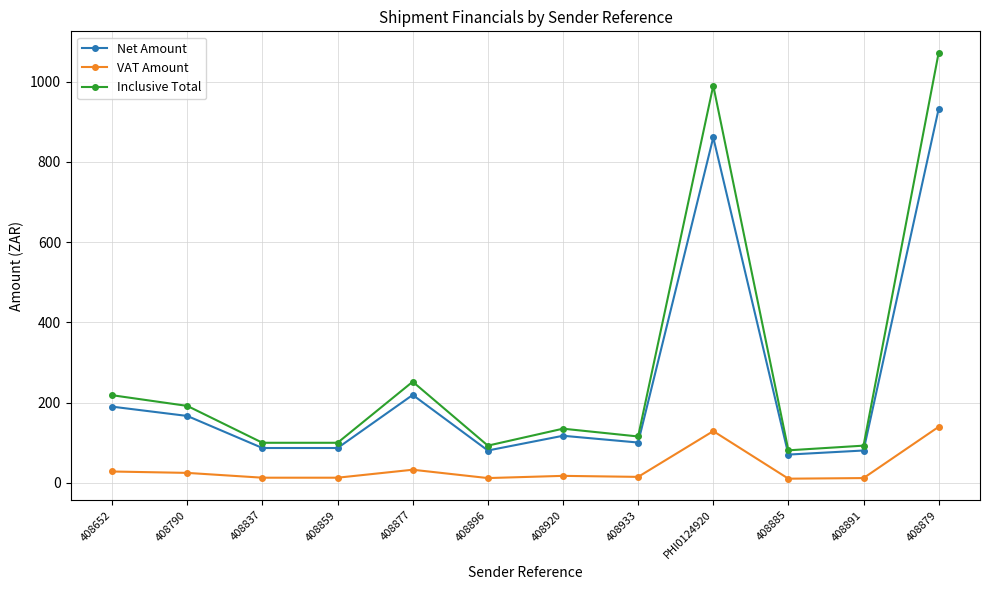

What are all the series names shown in the legend?

Net Amount, VAT Amount, Inclusive Total